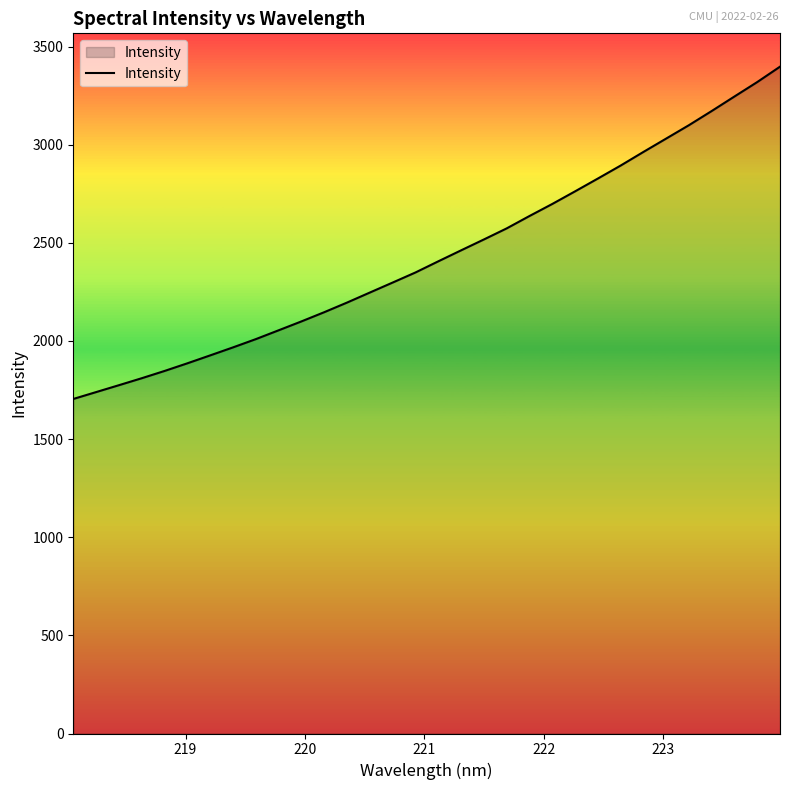

What is the difference between the maximum and minimum values?

1693.1